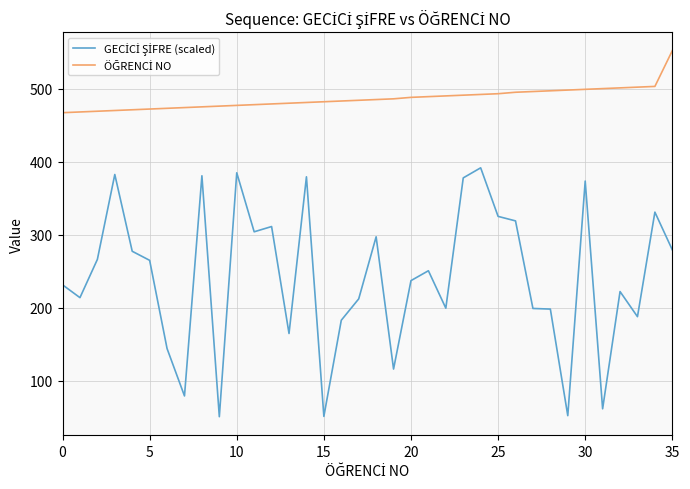

What is the maximum value shown in the chart?

552.0